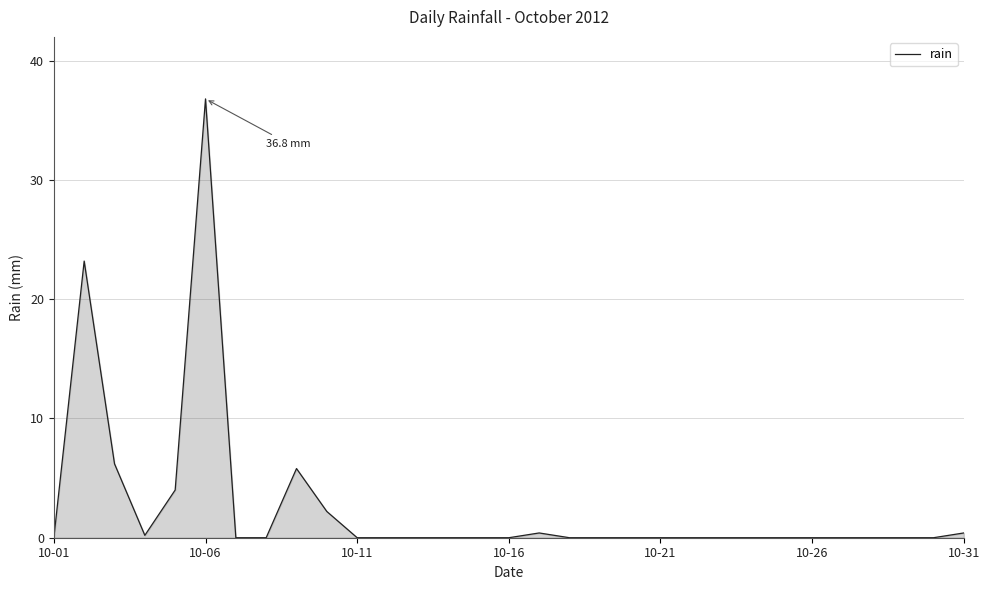

What is the maximum value shown in the chart?

36.8